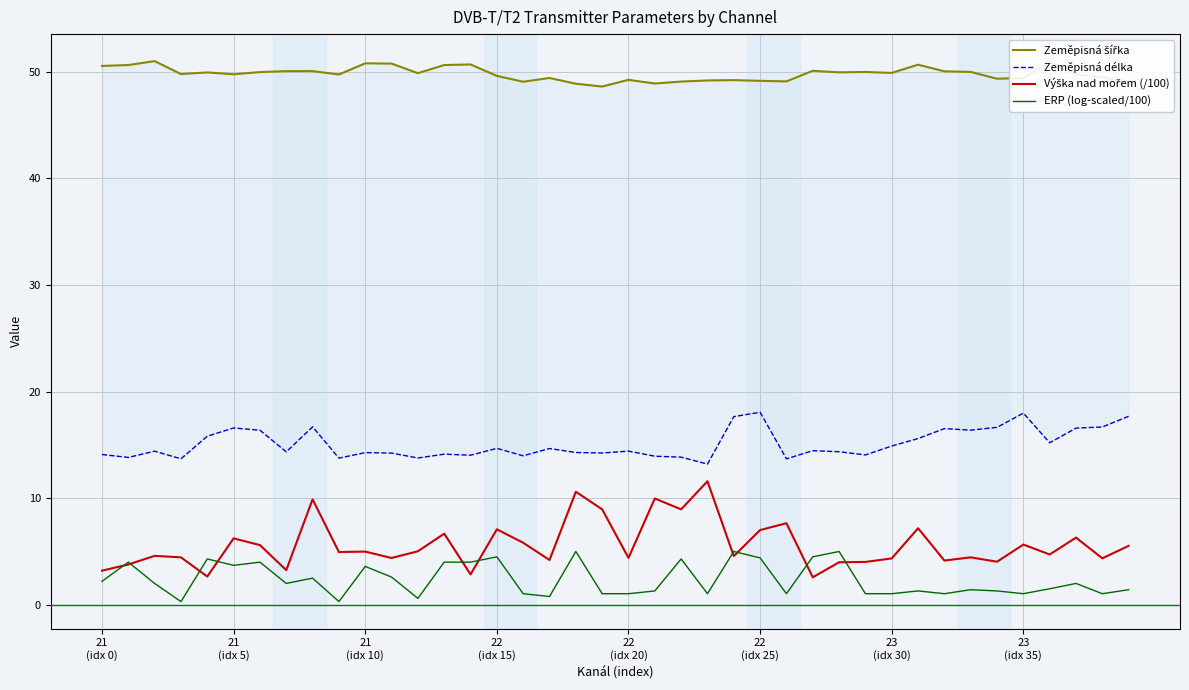

True or false: Zeměpisná šířka and Zeměpisná délka cross at least once.

False